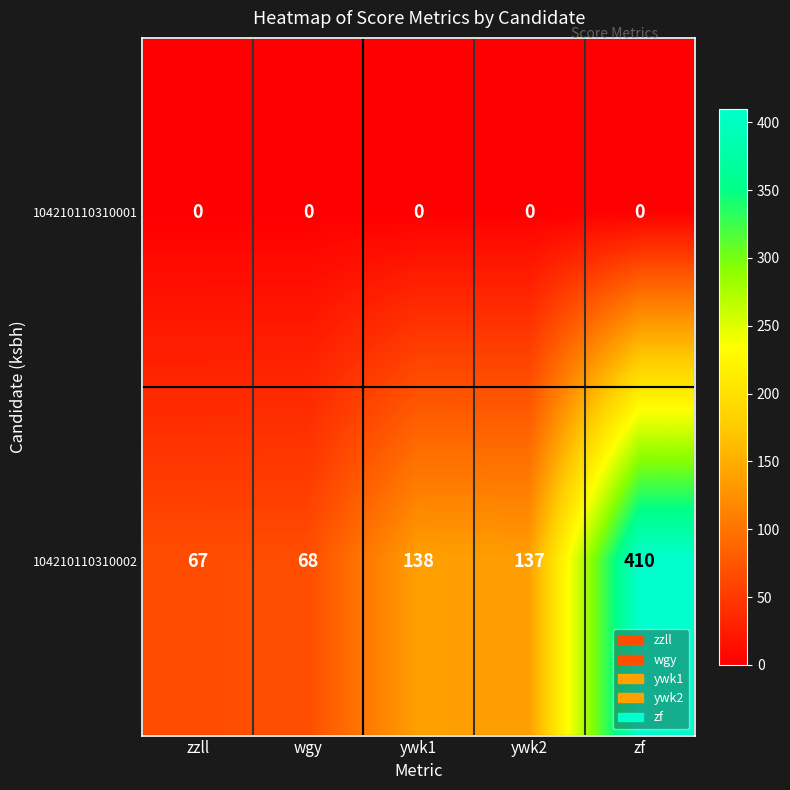

Reading right to left, transcribe all the data shown in this chart.

104210110310001: zf=0	ywk2=0	ywk1=0	wgy=0	zzll=0
104210110310002: zf=410	ywk2=137	ywk1=138	wgy=68	zzll=67